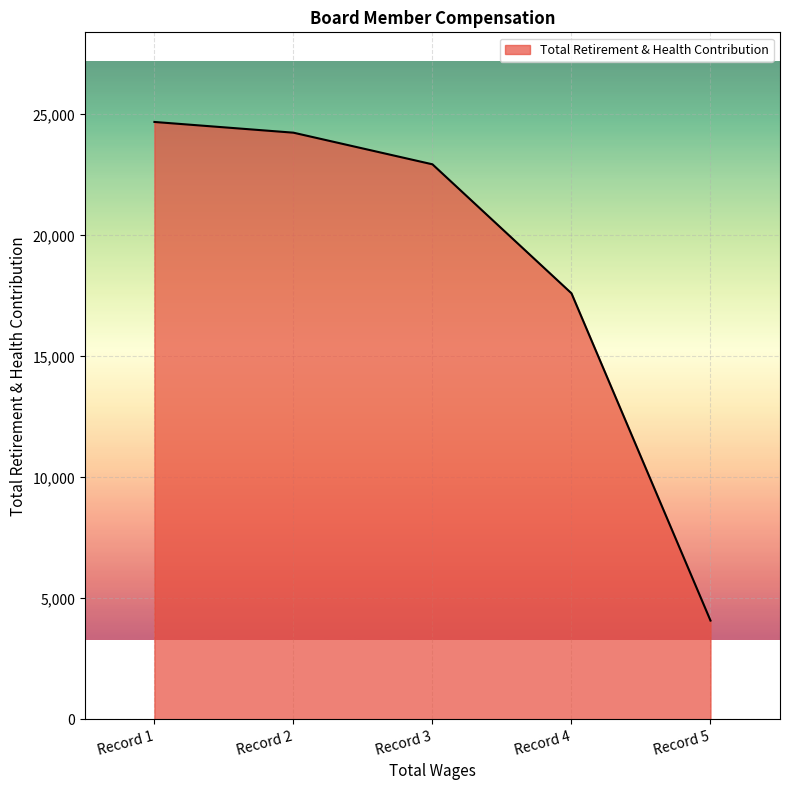

True or false: there are more than 1 points higher than both neighbors.

False